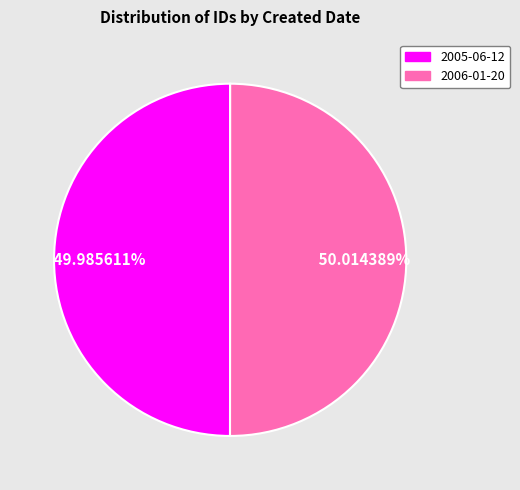

To the nearest percent, what is the average slice percentage?

50%